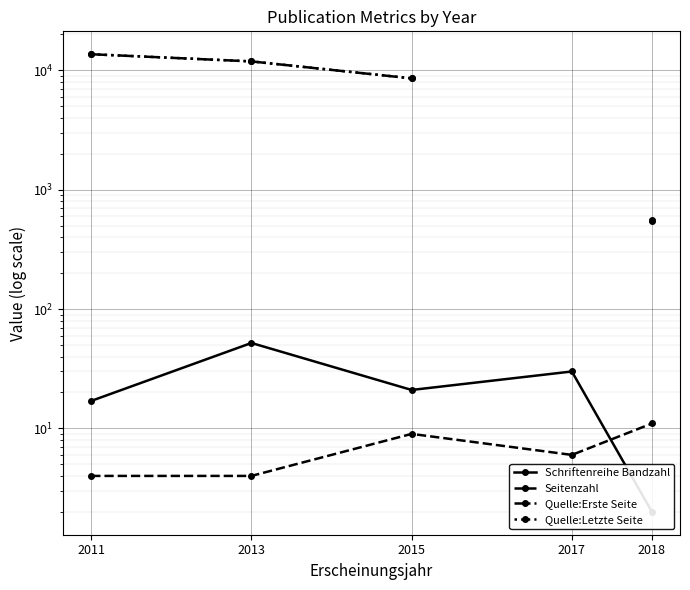

What are all the series names shown in the legend?

Schriftenreihe Bandzahl, Seitenzahl, Quelle:Erste Seite, Quelle:Letzte Seite